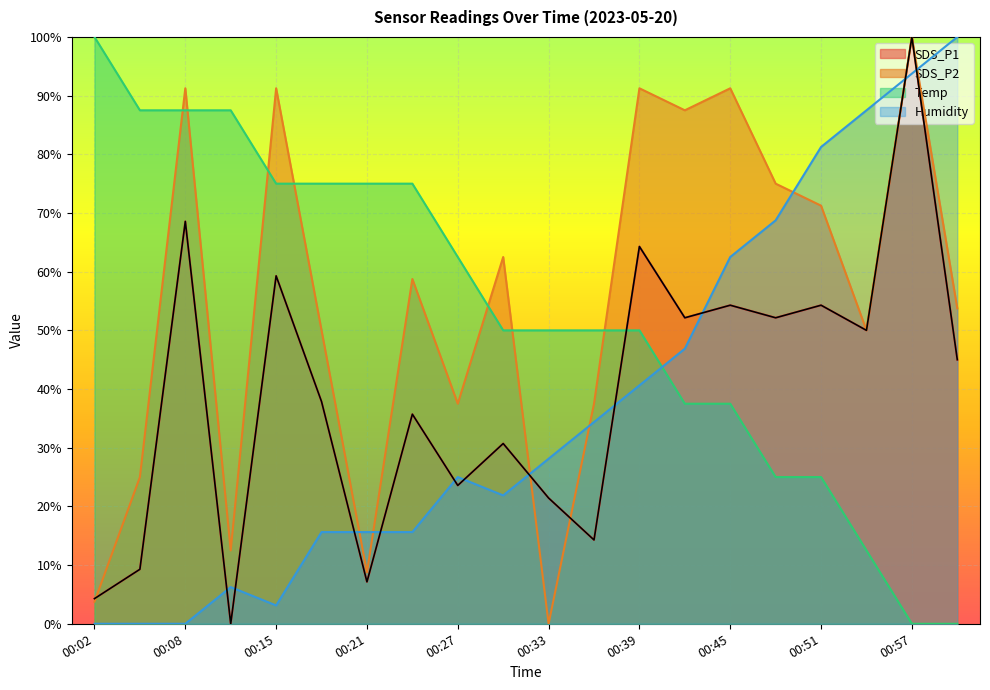

What is the value of the SDS_P2 point at the 6th from the left?

50.0